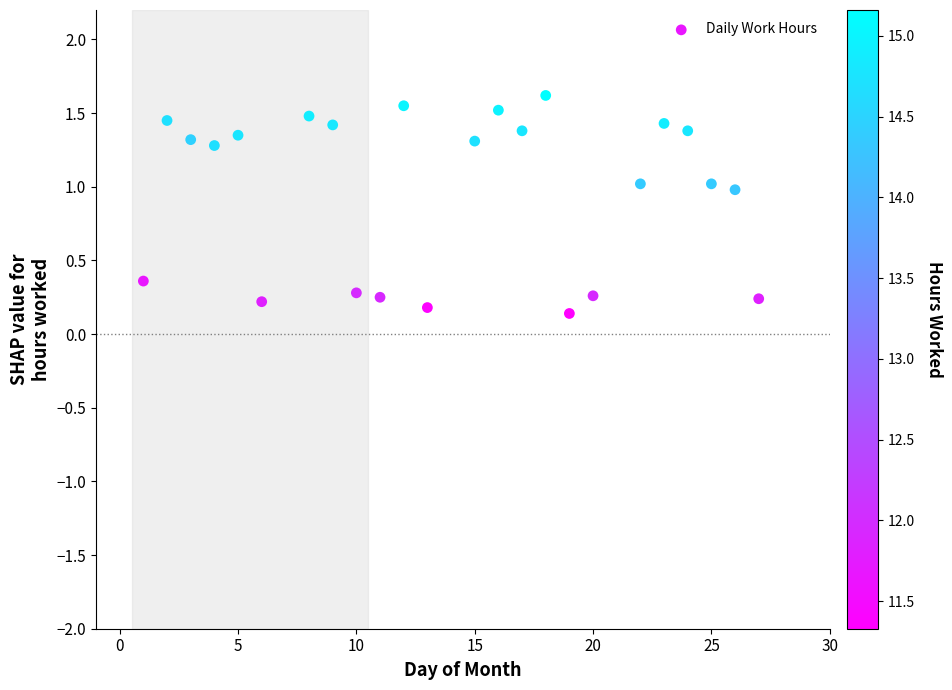

What is the range of X values (max minus min)?

26.0